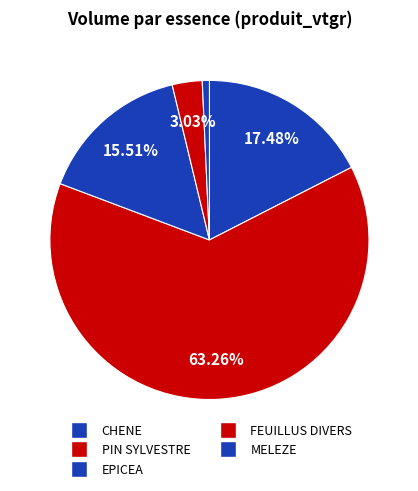

Count the number of slices in the pie.

5